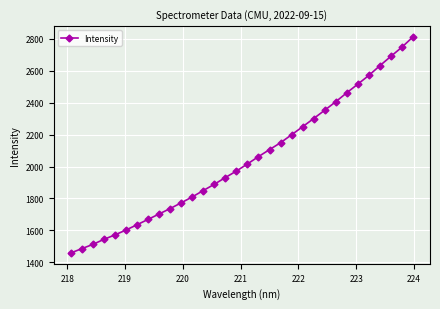

True or false: there are more than 1 points higher than both neighbors.

False